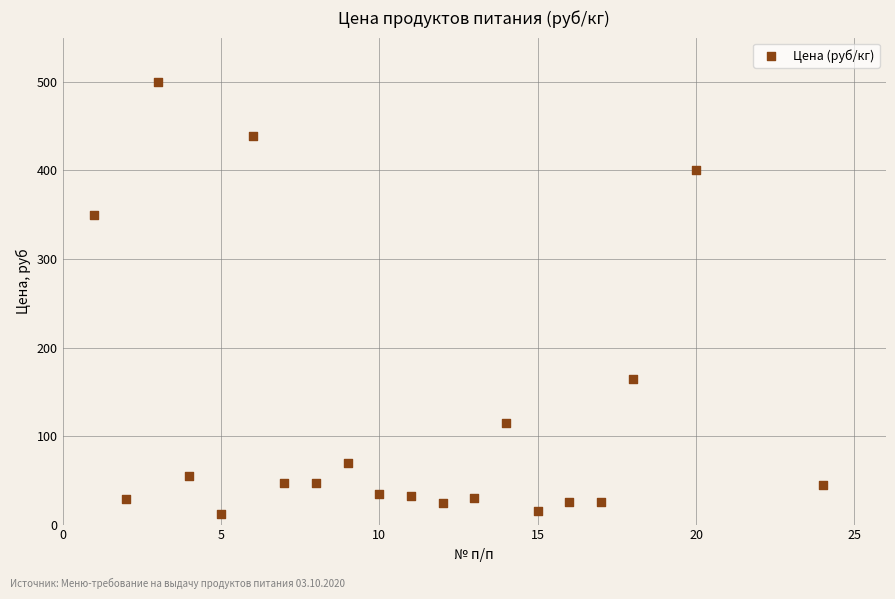

What is the range of Y values (max minus min)?

488.0